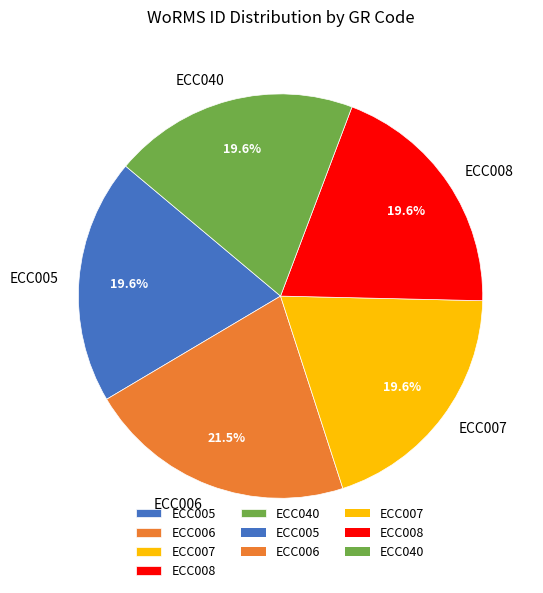

Which category has the biggest portion of the pie?

ECC006